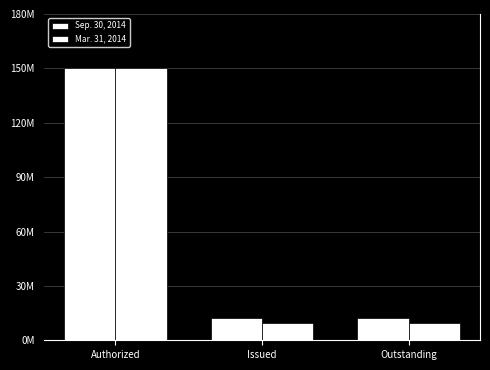

Rank the series at Authorized from highest to lowest value.

Sep. 30, 2014, Mar. 31, 2014